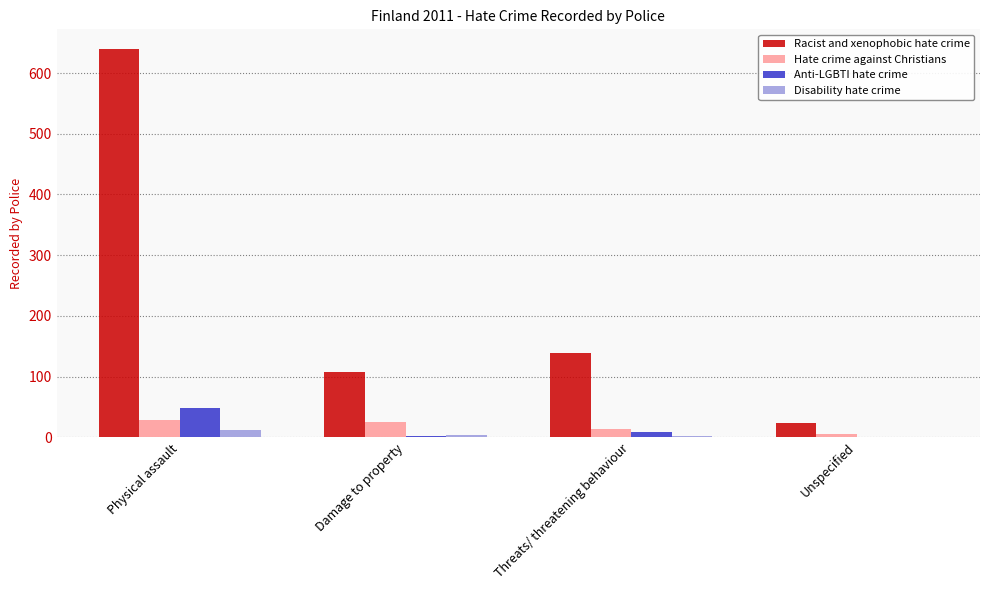

Count the number of categories in the chart.

4